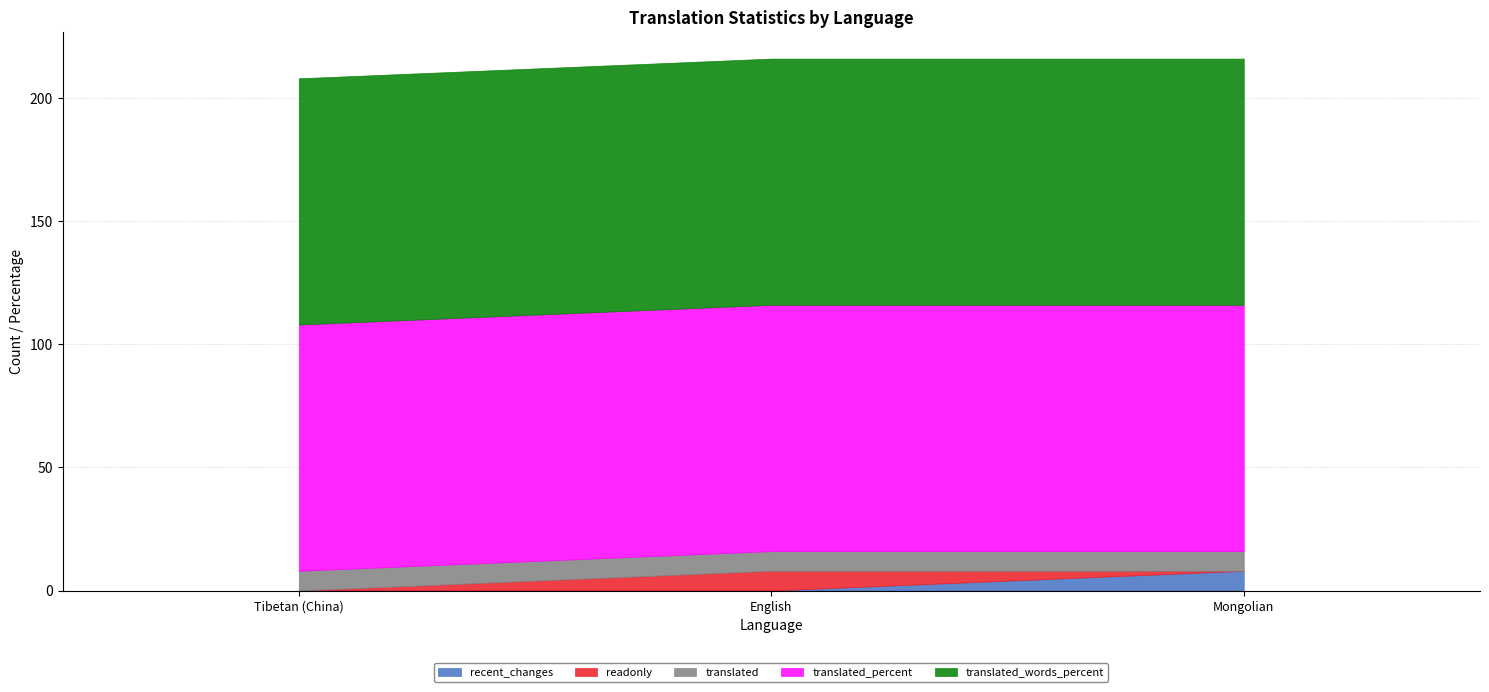

What is the approximate value of translated at Mongolian?

8